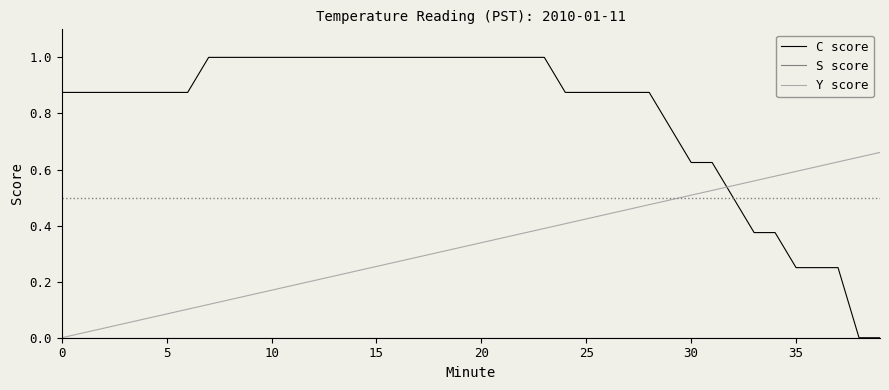

True or false: Y score and C score intersect in this chart.

True